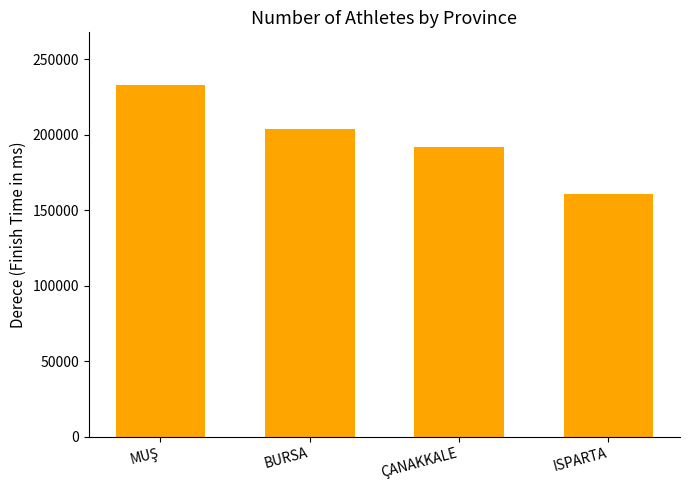

Between ISPARTA and BURSA, which is larger?

BURSA